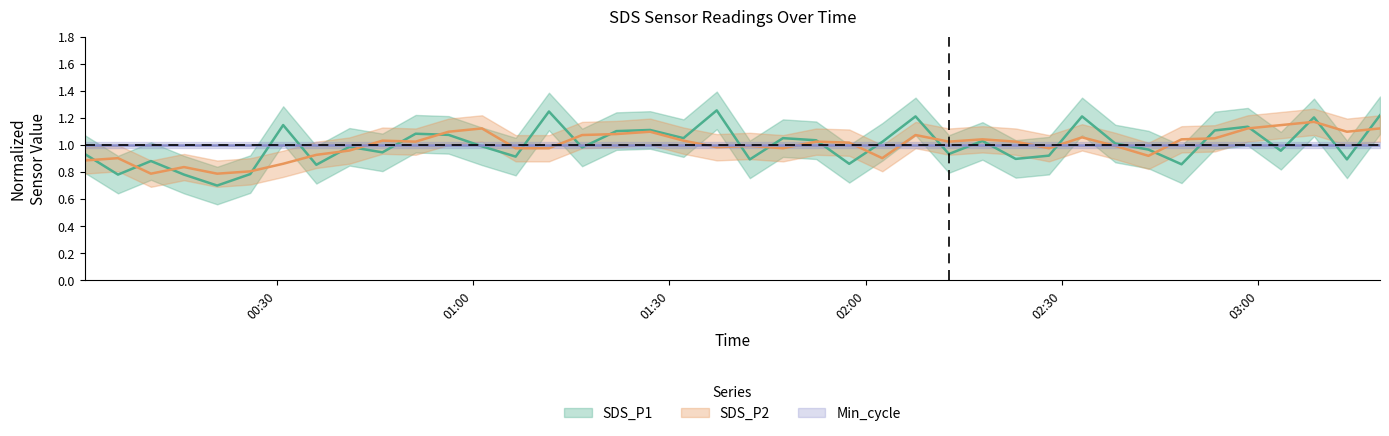

Is the value of SDS_P2 at 12 greater than the value of SDS_P1 at 00:30?

Yes